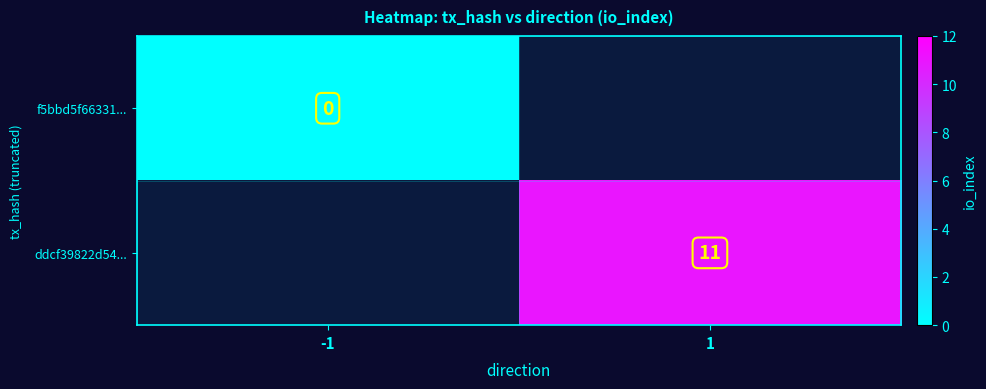

Which has a higher value, 1 or -1?

-1